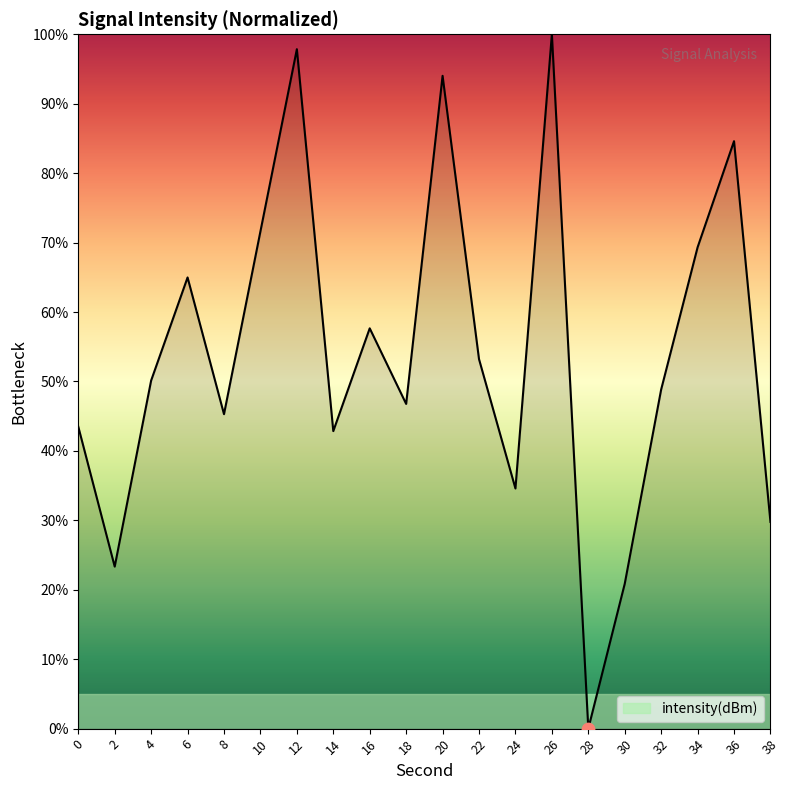

Between 38 and 22, which is larger?

22